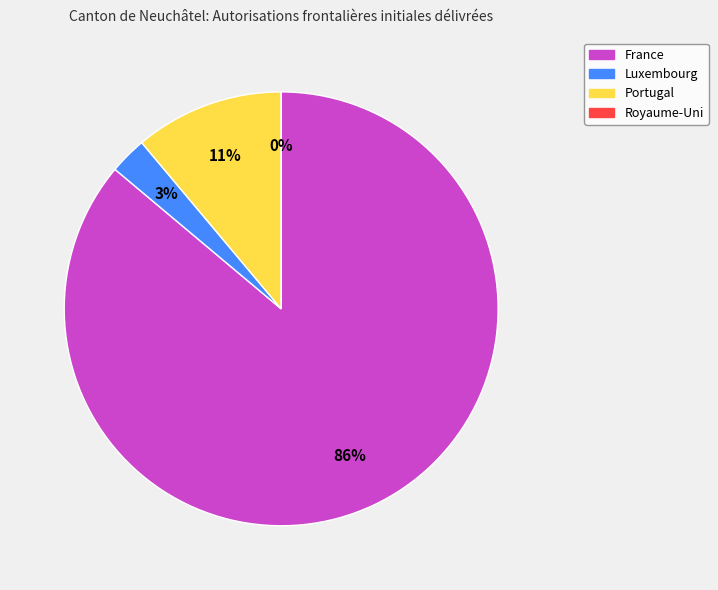

How many segments does this pie chart have?

4